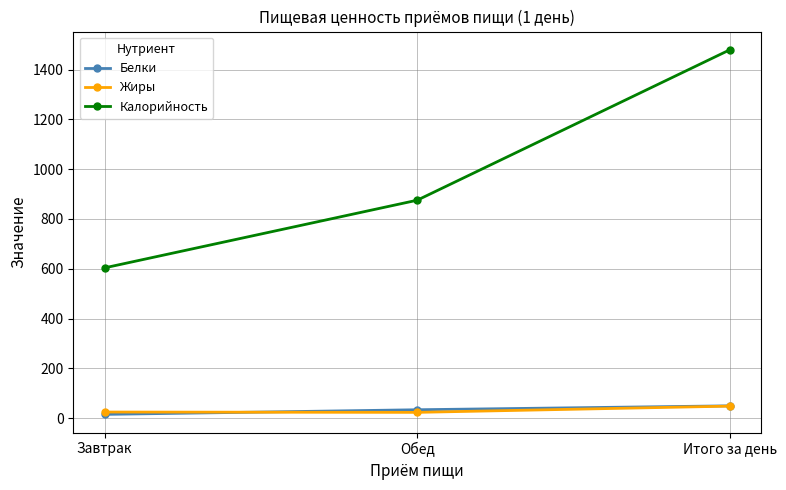

Which category has the highest value in the Жиры series?

Итого за день